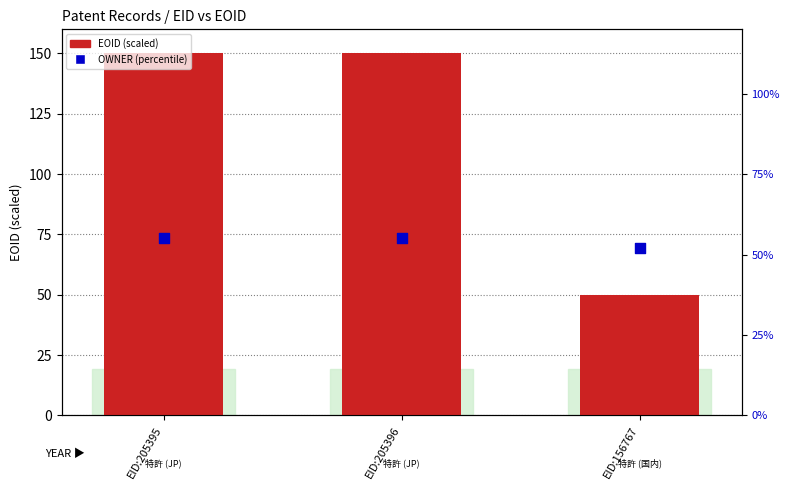

At how many categories does at least one series exceed 127?

2